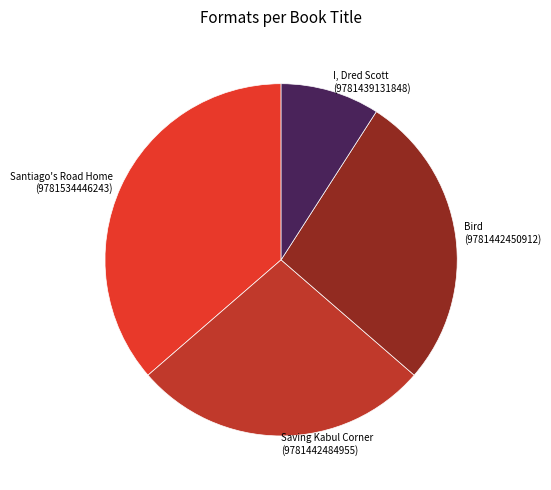

True or false: Bird (9781442450912) accounts for 36% of the total.

False